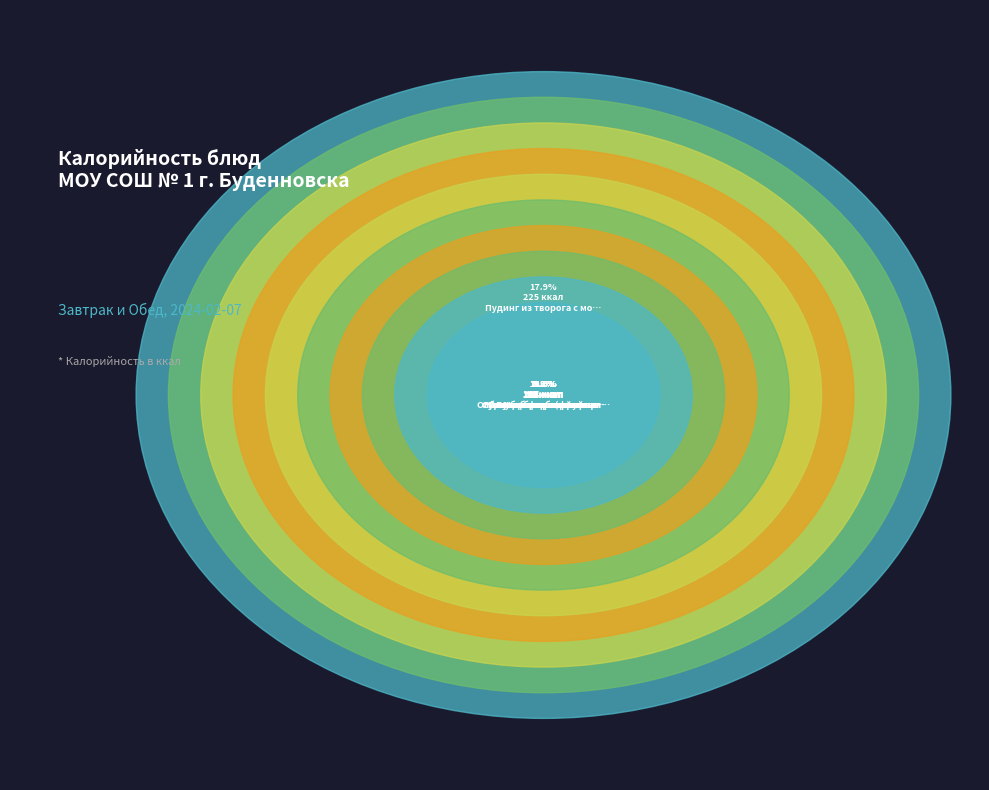

Between Суп картофельный с горохом and Пудинг из творога с молоком сгущенным, which is larger?

Пудинг из творога с молоком сгущенным